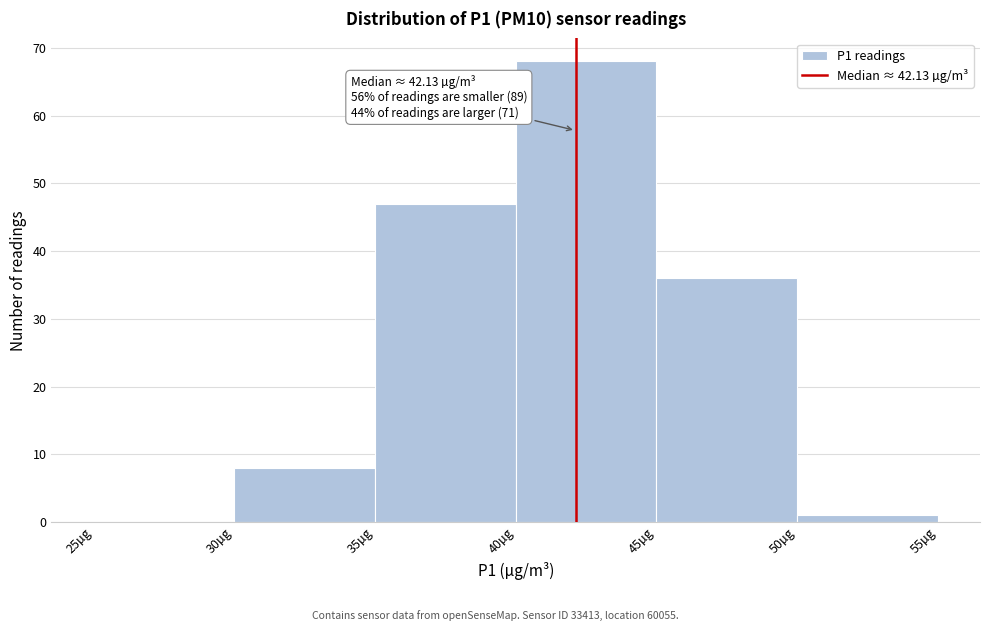

Which range on the x-axis has the tallest bar?

40 to 45